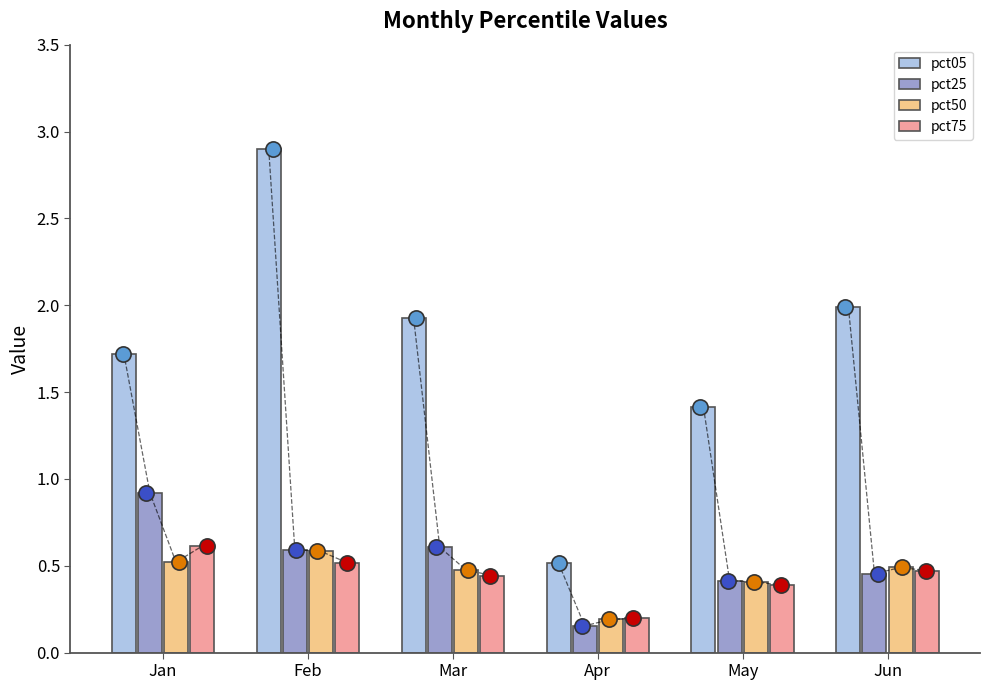

At which category is the sum across all series the highest?

Feb